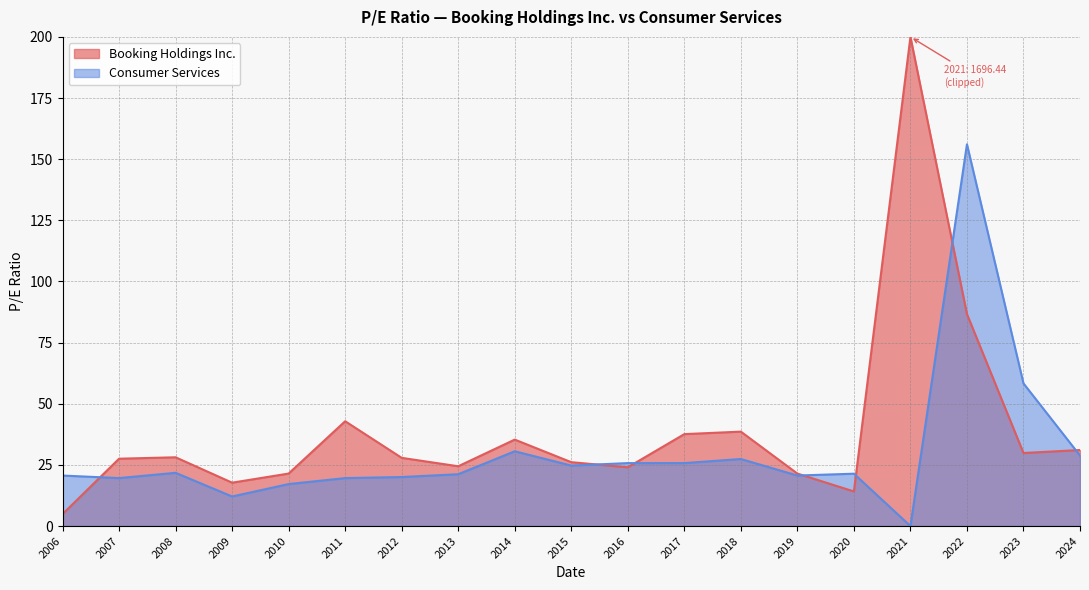

The Booking Holdings Inc. series shows 35.4 at 2014. True or false?

True